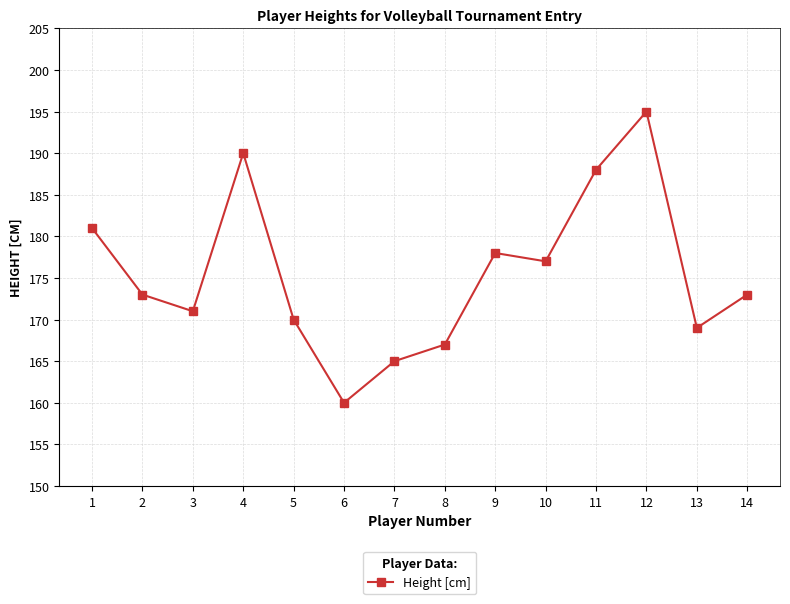

True or false: there are more than 0 points higher than both neighbors.

True